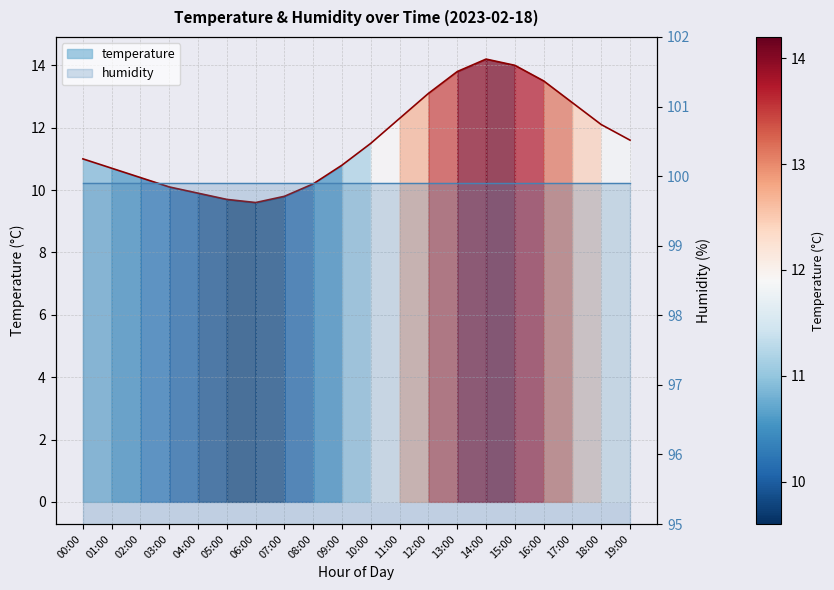

What is the value of the 17th point from the left?

13.5